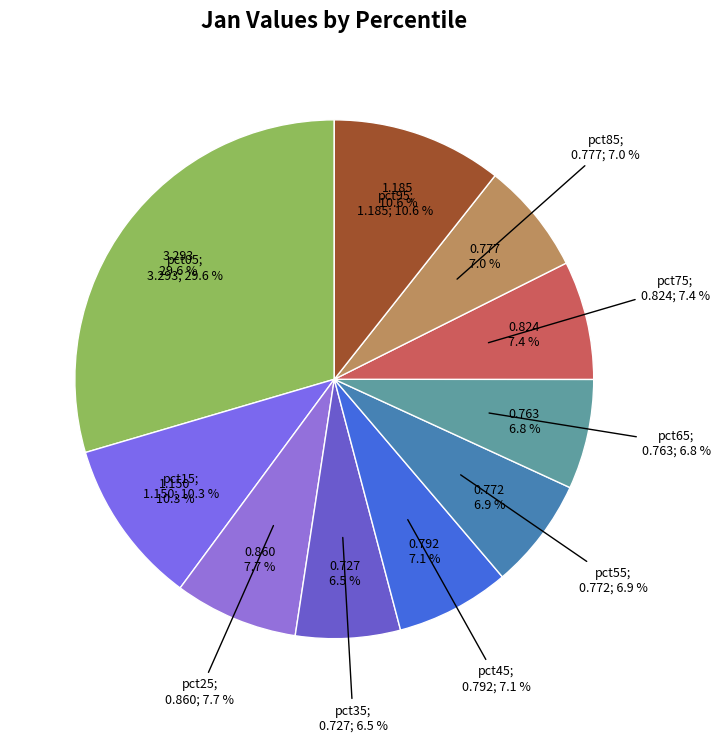

Combined, do pct55 and pct15 account for over 50%?

No